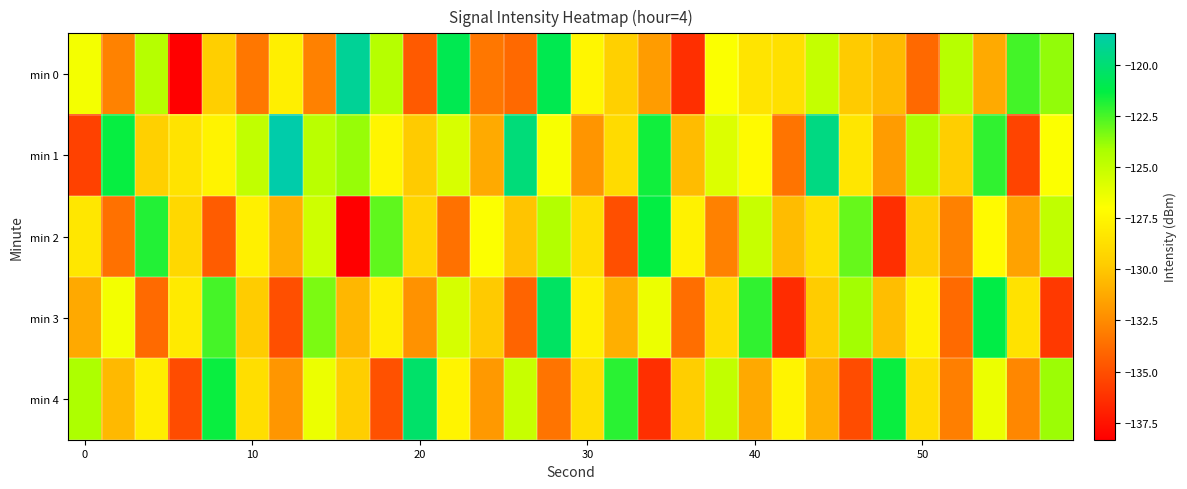

List the series in order of their peak value, lowest first.

min 2, min 3, min 4, min 0, min 1